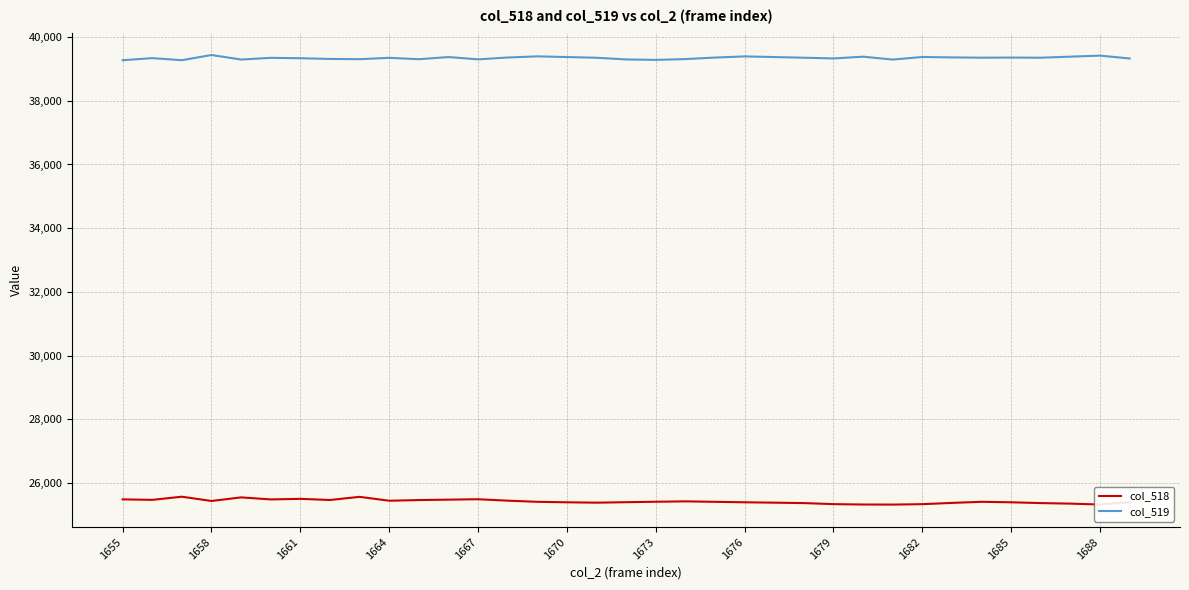

Which series has the largest total across all categories?

col_519